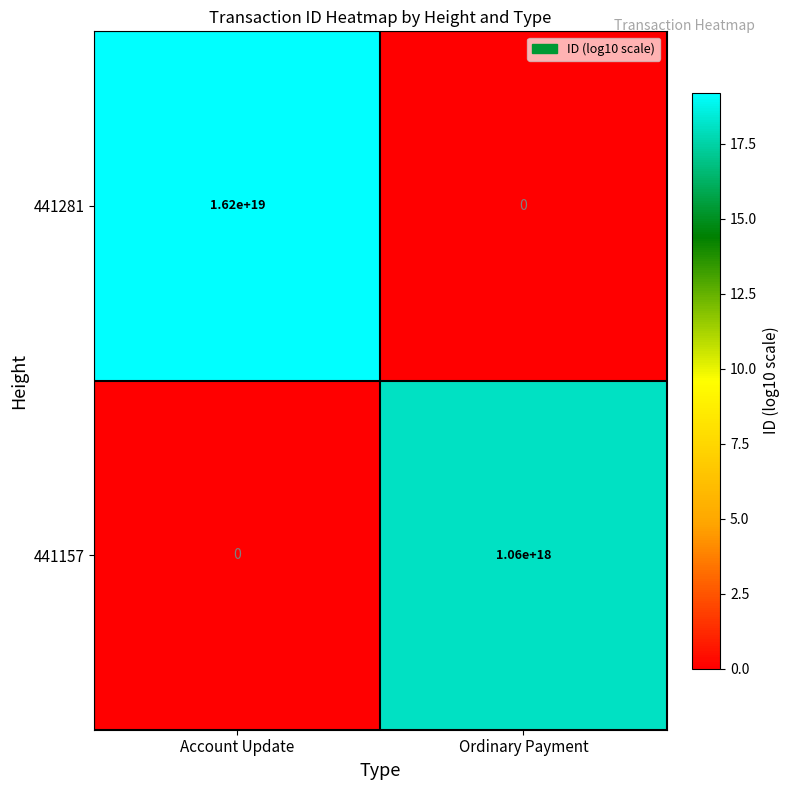

Which series has the largest total across all categories?

441281